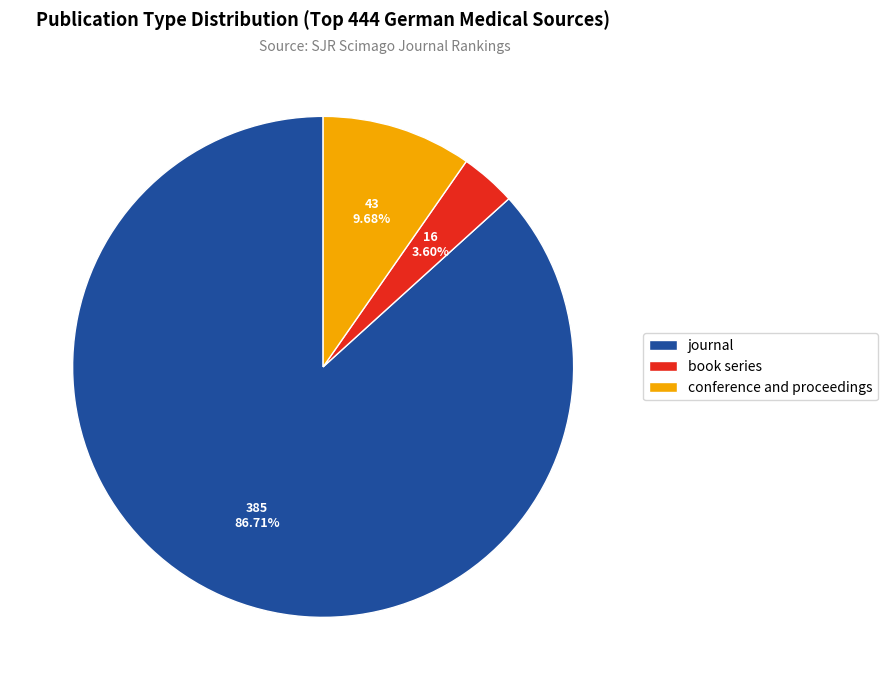

Does journal account for over 50% of the chart?

Yes